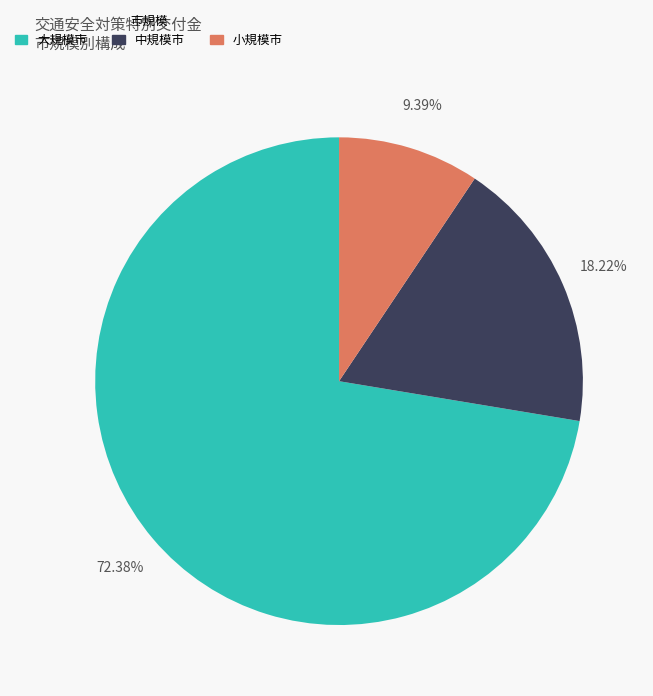

How many segments does this pie chart have?

3